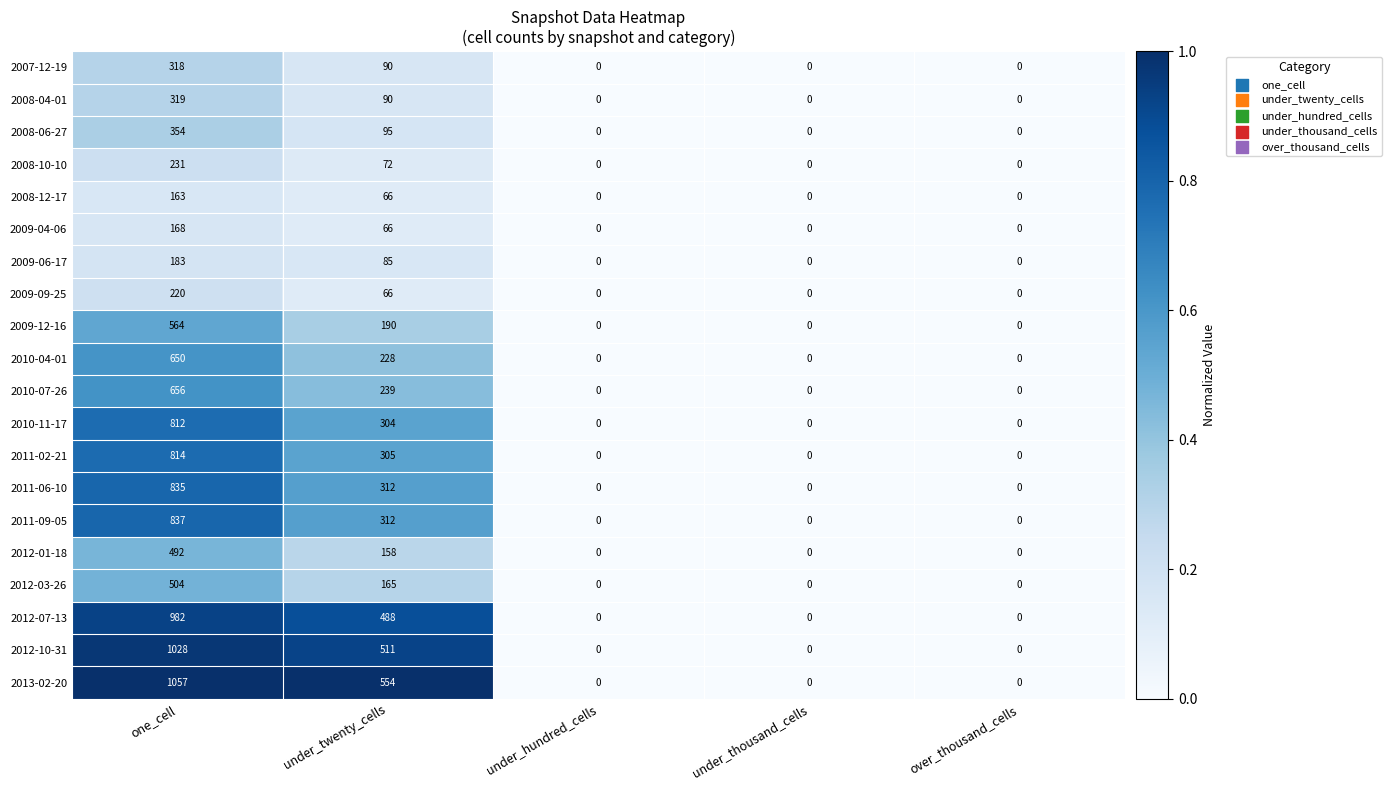

What is the sum of all 2013-02-20 values?

1611